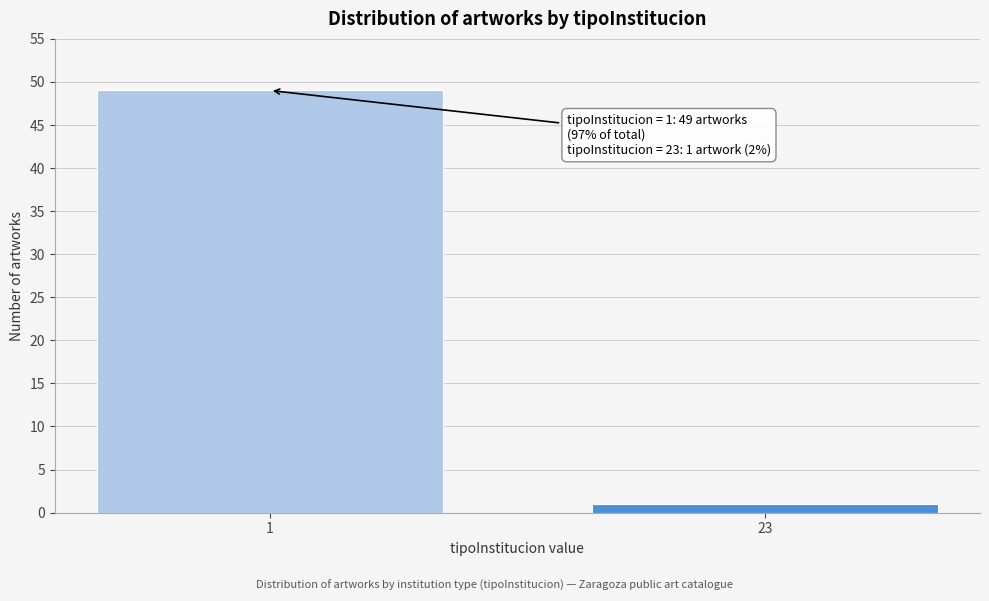

Reading left to right, transcribe all the data shown in this chart.

1=49	23=1